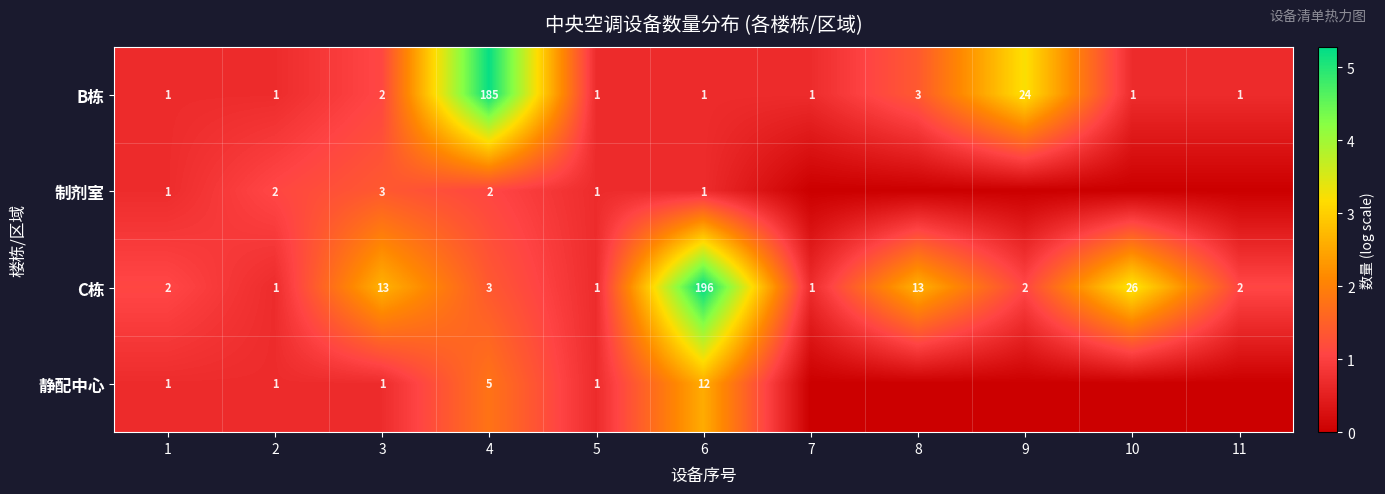

The 制剂室 series shows 0 at 6. True or false?

False